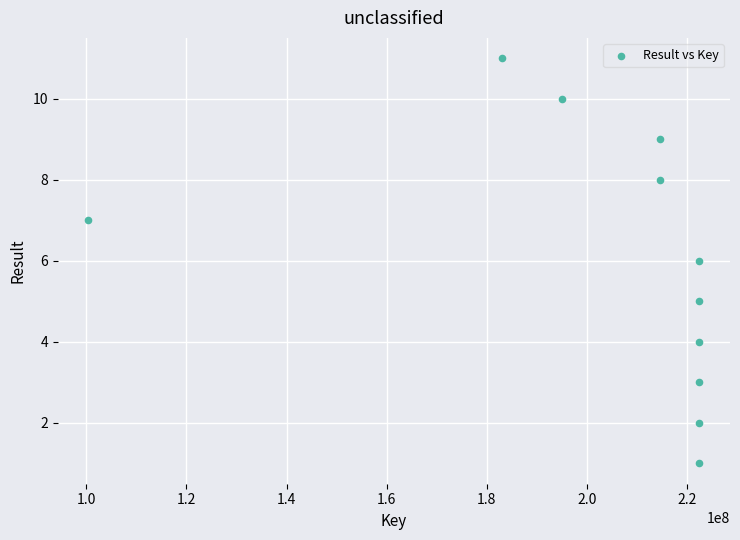

What is the average Y value?

6